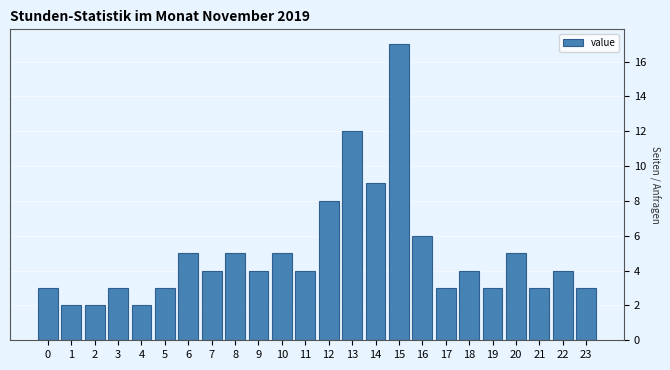

Reading left to right, list all the values displayed in this chart.

0=3	1=2	2=2	3=3	4=2	5=3	6=5	7=4	8=5	9=4	10=5	11=4	12=8	13=12	14=9	15=17	16=6	17=3	18=4	19=3	20=5	21=3	22=4	23=3